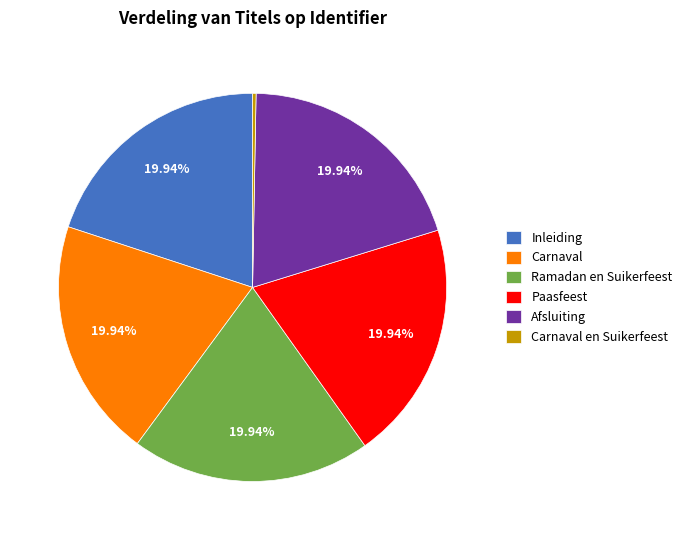

What percentage is NOT represented by Afsluiting?

80.1%